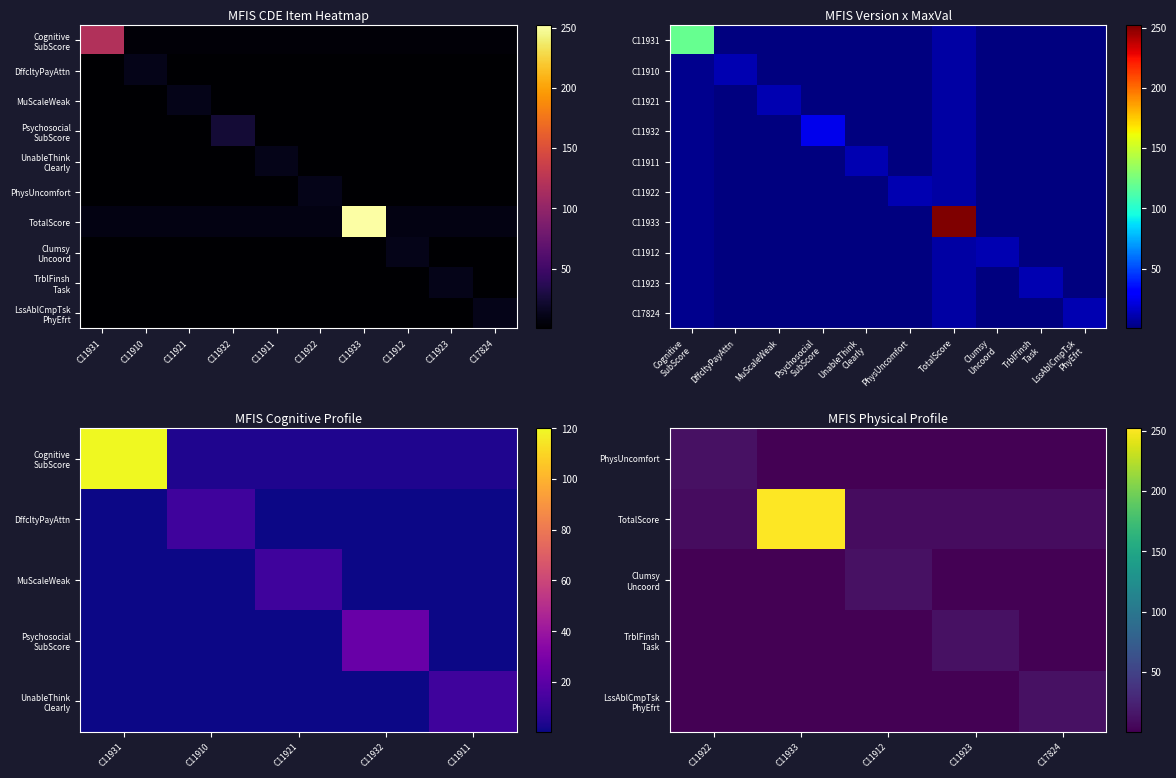

Is it true that C11921 equals 0.4 at C11932?

True